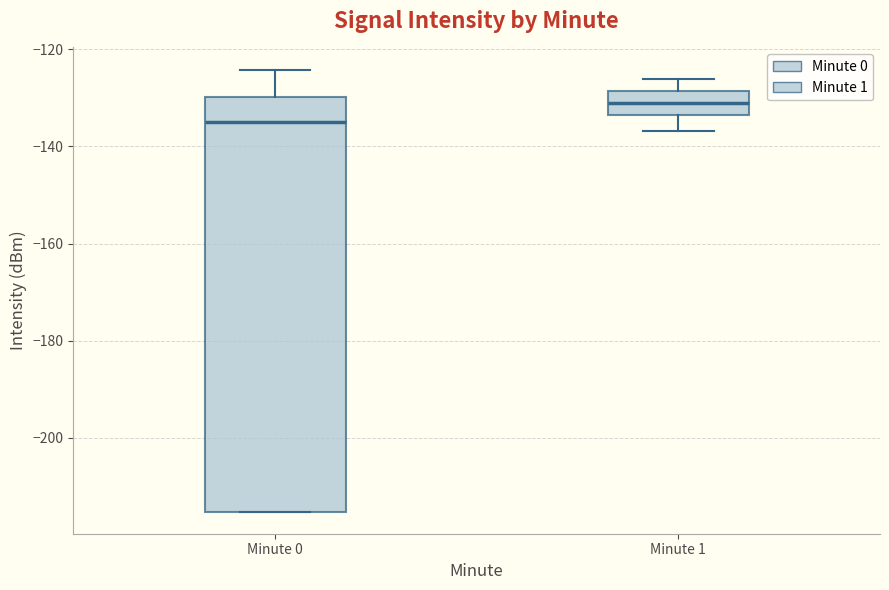

Which box's median line is the highest?

Minute 1